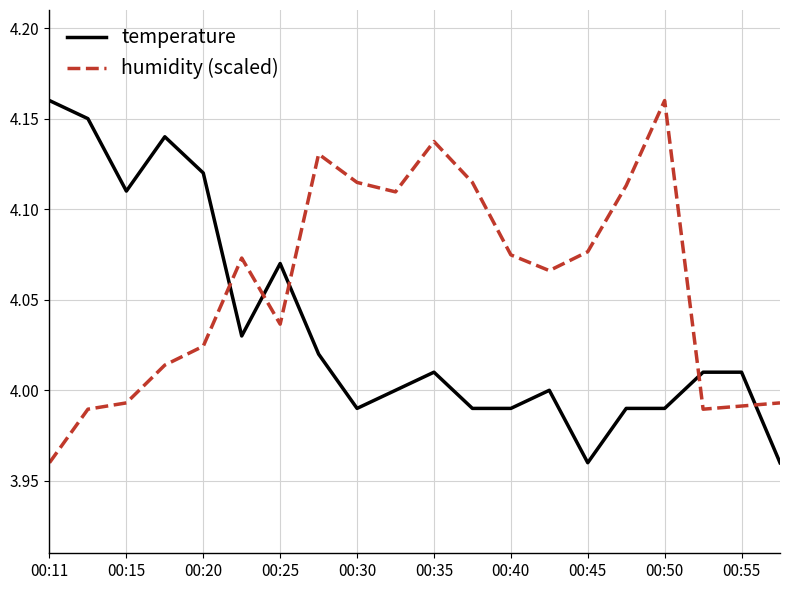

Rank the series by their average value, from lowest to highest.

temperature, humidity (scaled)